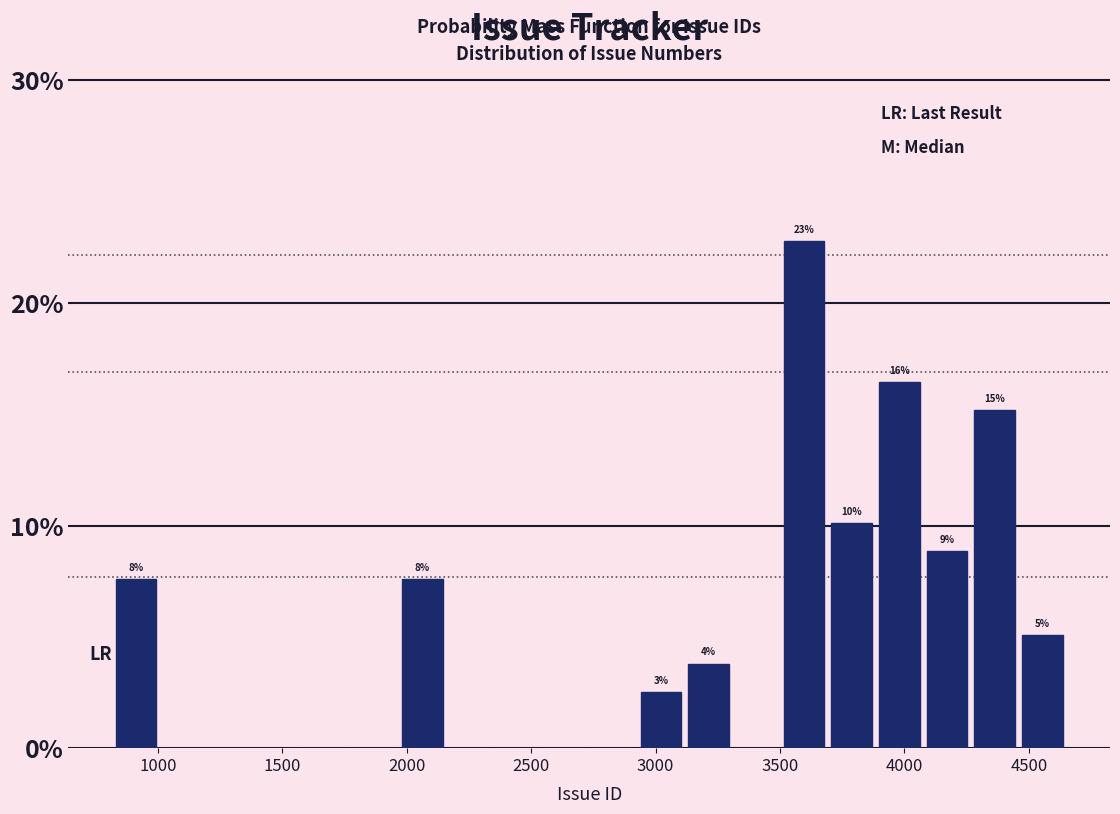

Around what value on the x-axis is the tallest bar? Give the approximate position of its centre, as read against the axis.

3600